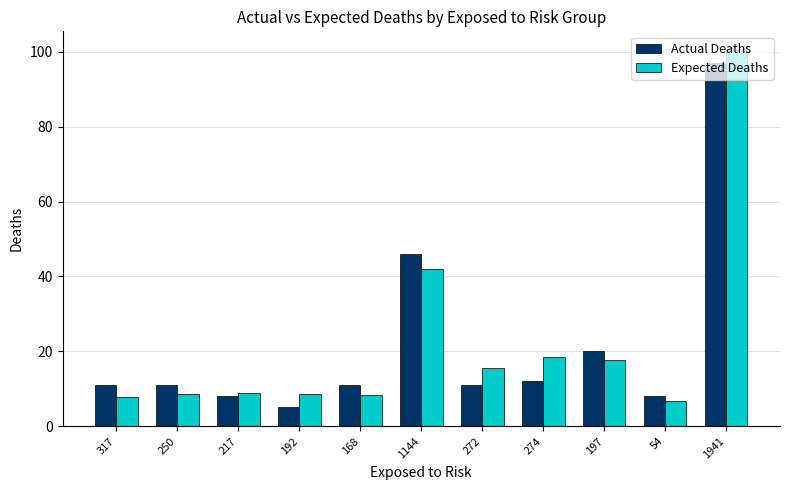

What is the sum of all Expected Deaths values?

242.9